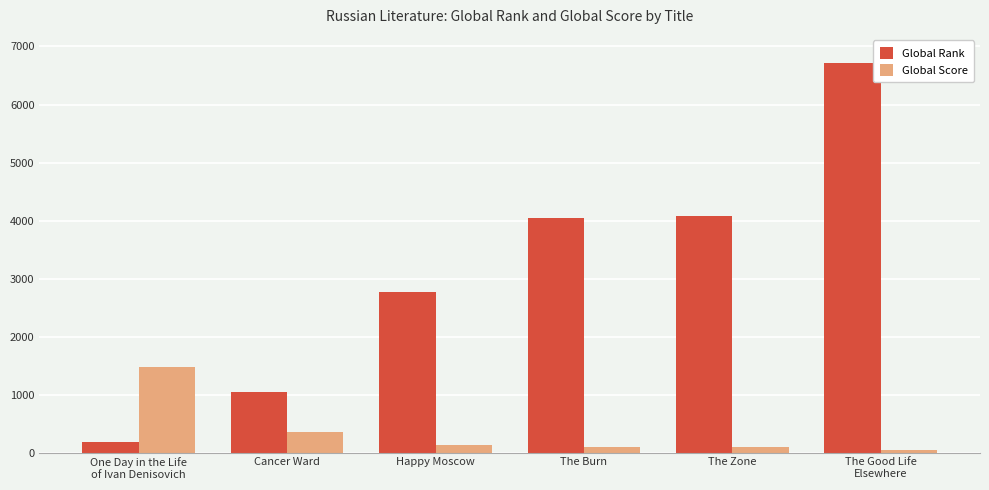

What are all the series names shown in the legend?

Global Rank, Global Score